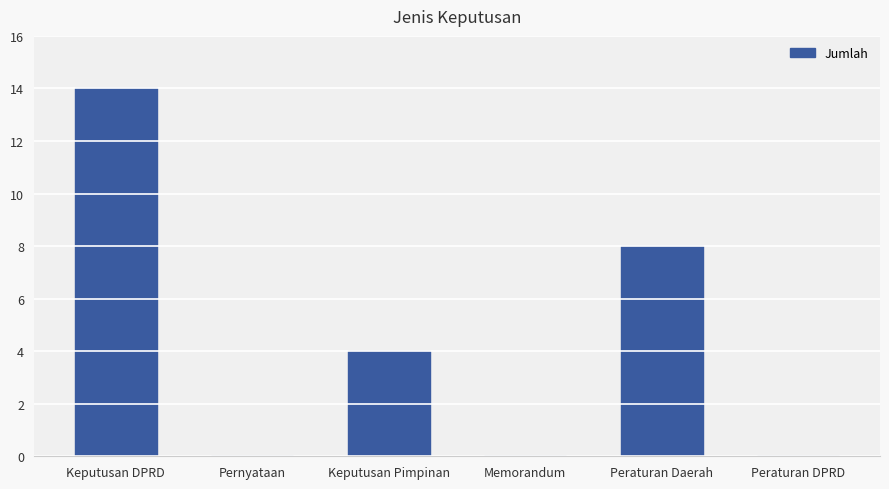

What is the approximate value at Keputusan Pimpinan, to the nearest 5?

5